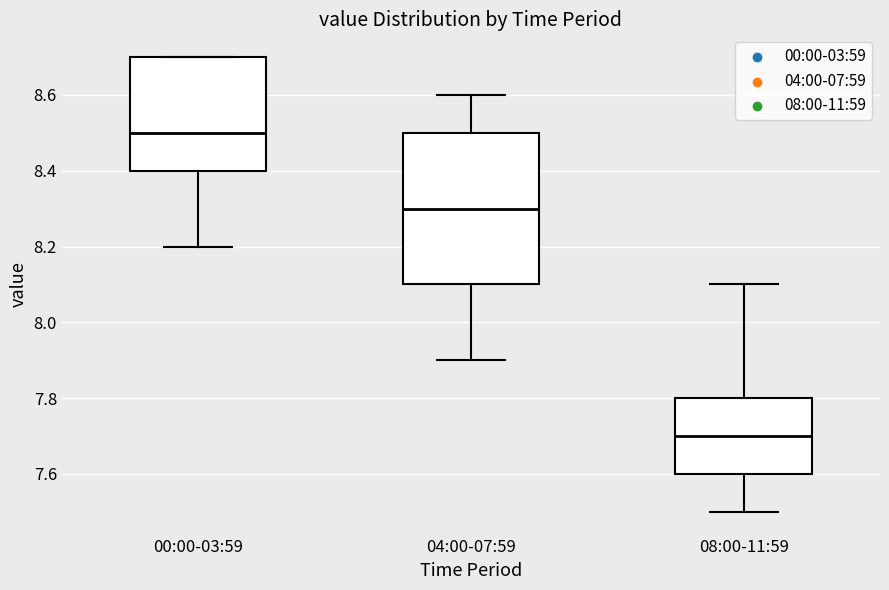

Reading left to right, read every box against the y-axis: the position of its median line, the range the box covers, and the ends of its whiskers. The values are not printed on the chart, so give them approximately, as read against the axis.

00:00-03:59: median 8.5, box 8.4 to 8.7, whiskers 8.2 to 8.7
04:00-07:59: median 8.3, box 8.1 to 8.5, whiskers 7.9 to 8.6
08:00-11:59: median 7.7, box 7.6 to 7.8, whiskers 7.5 to 8.1